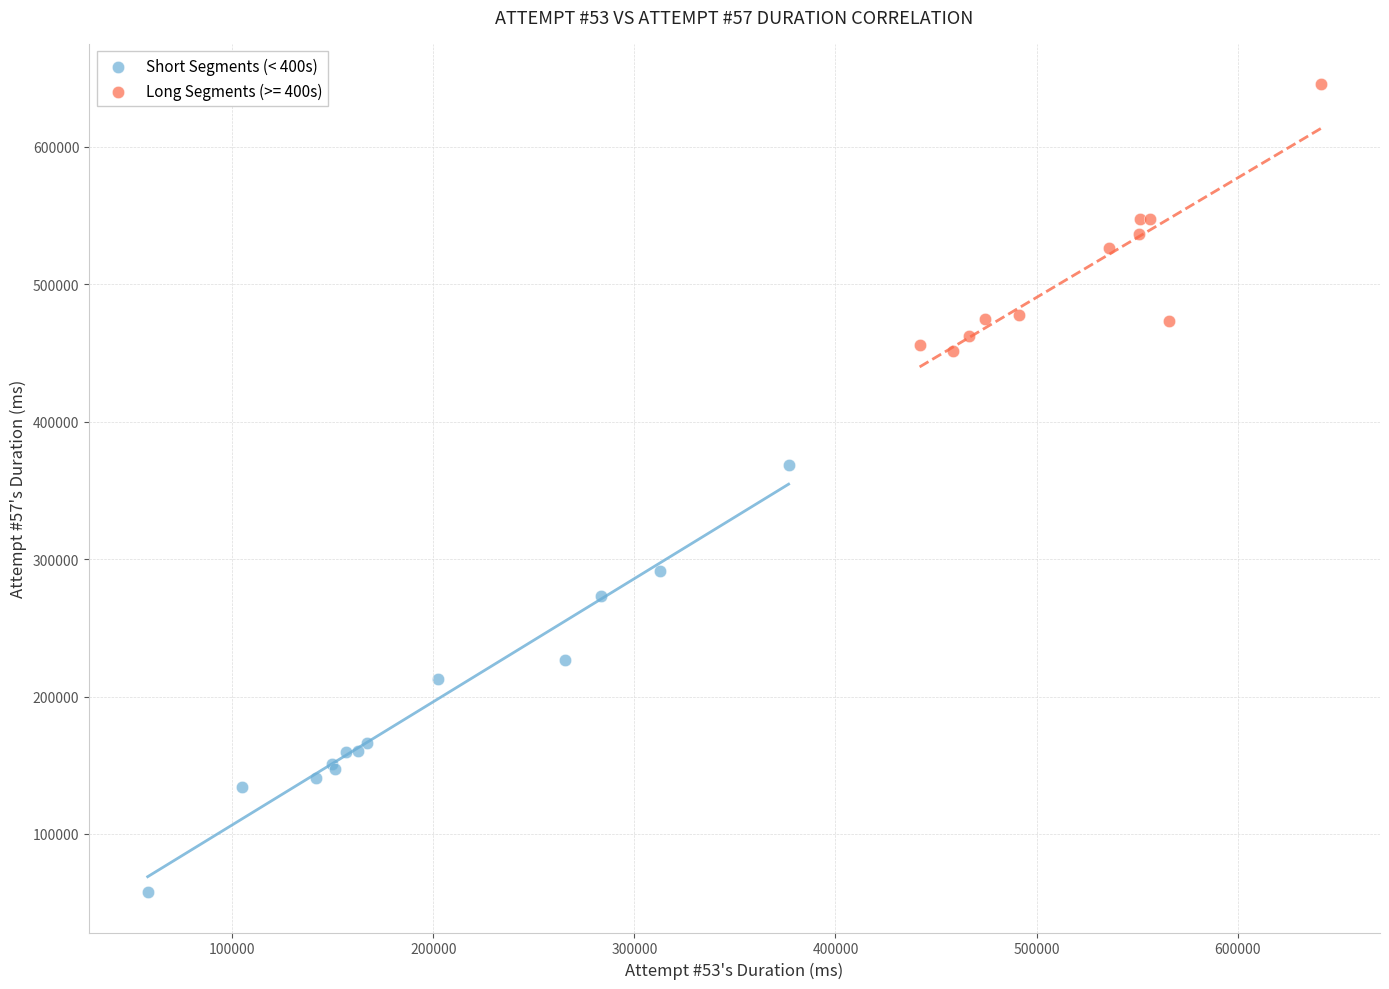

Which series reaches the minimum Y coordinate?

Short Segments (< 400s)